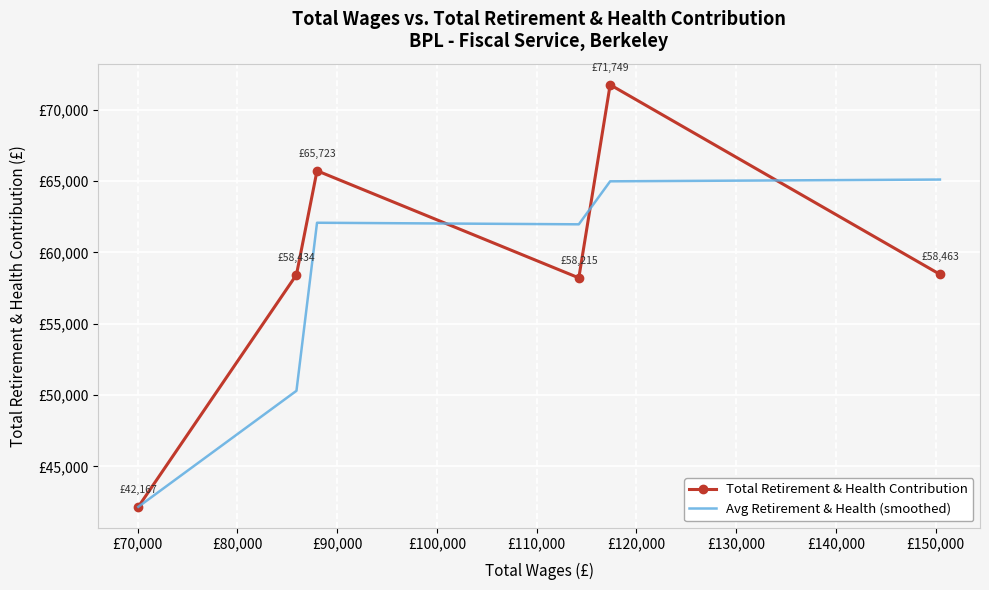

Which series ends up on top after the final intersection of Total Retirement & Health Contribution and Avg Retirement & Health (smoothed)?

Avg Retirement & Health (smoothed)